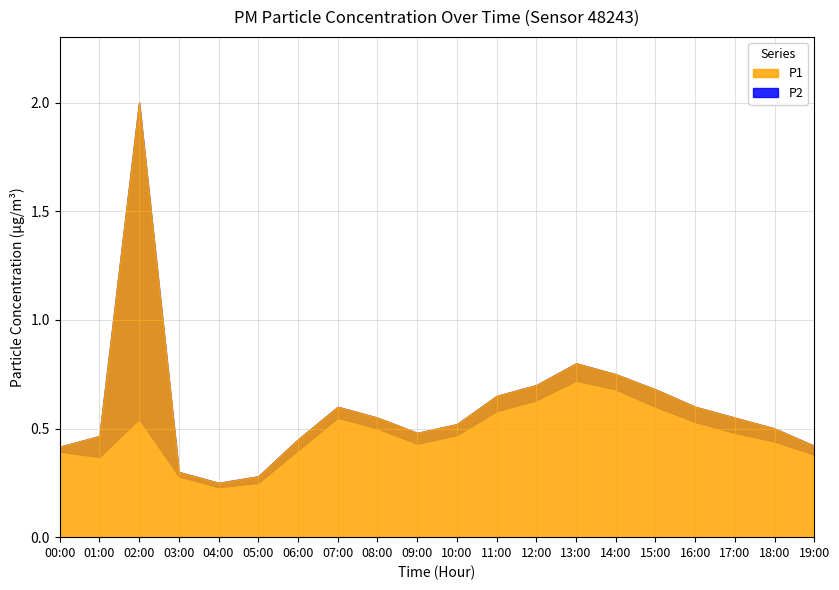

True or false: P2 has more than 0 interior local peaks.

True